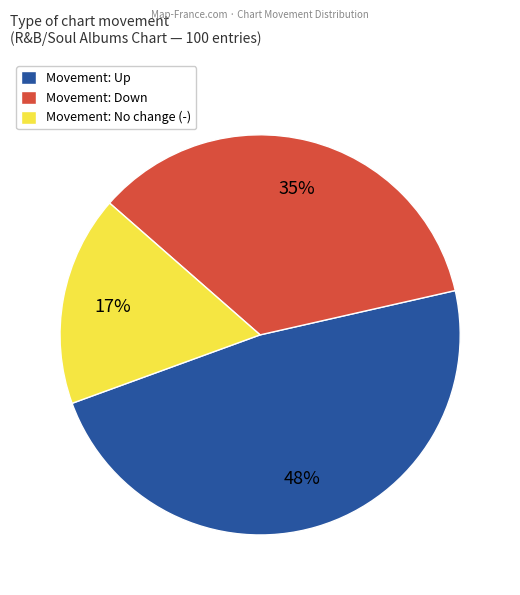

Is there a majority slice in this chart?

No